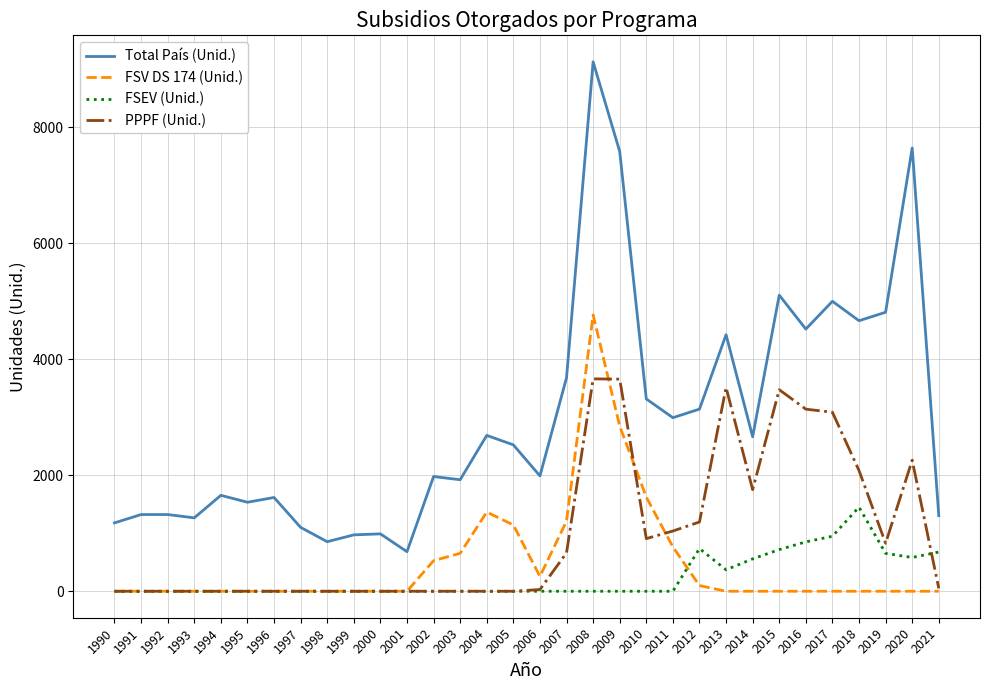

Which label corresponds to the largest value in the chart?

2008